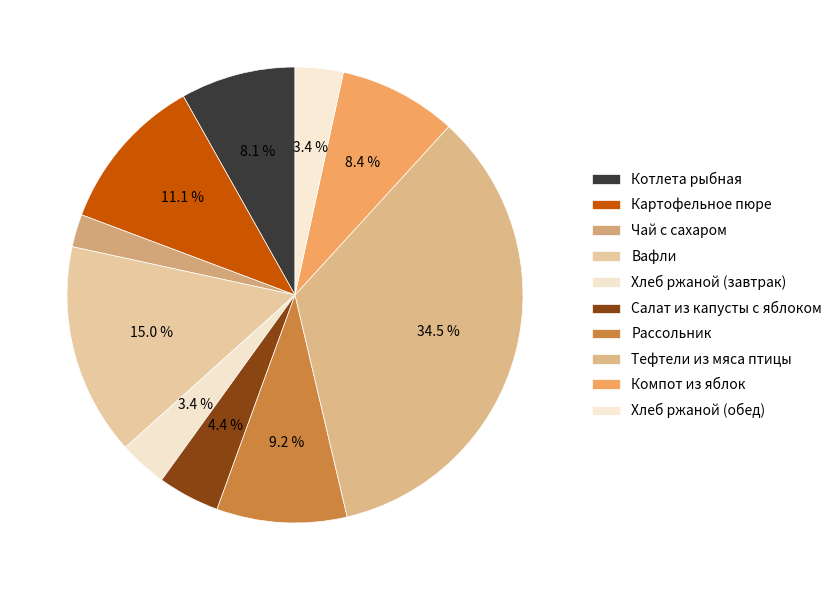

Count the number of slices in the pie.

10